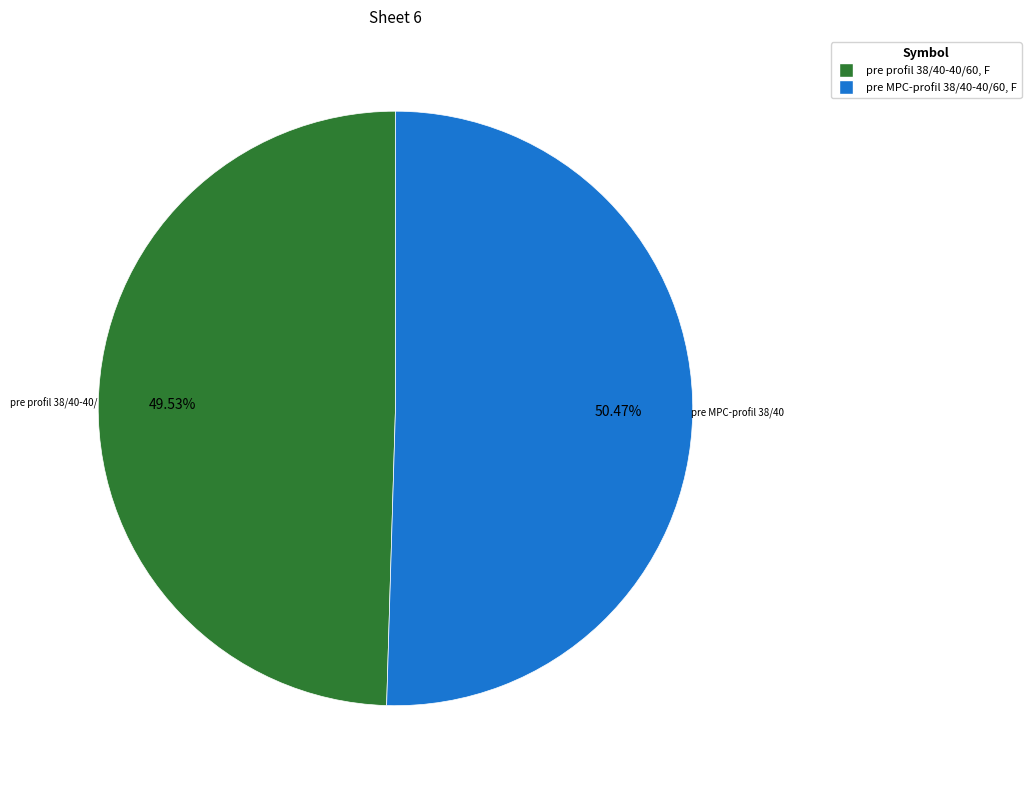

Which slice represents more than half of the pie?

pre MPC-profil 38/40-40/60, F